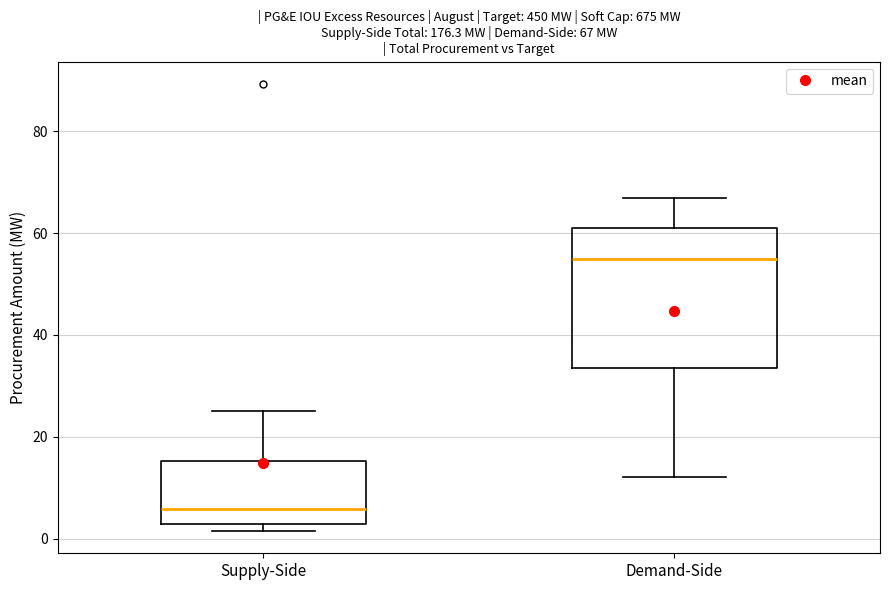

Comparing the boxes themselves (not the whiskers), which one is the tallest?

Demand-Side